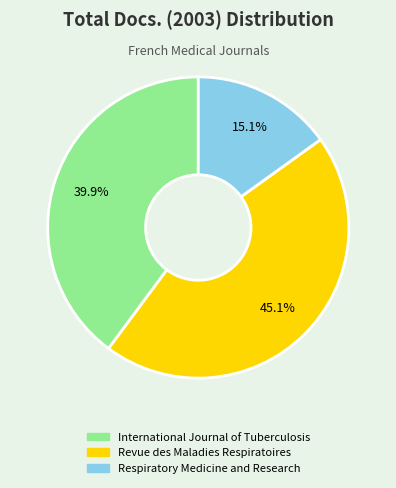

Does any single category account for the majority?

No